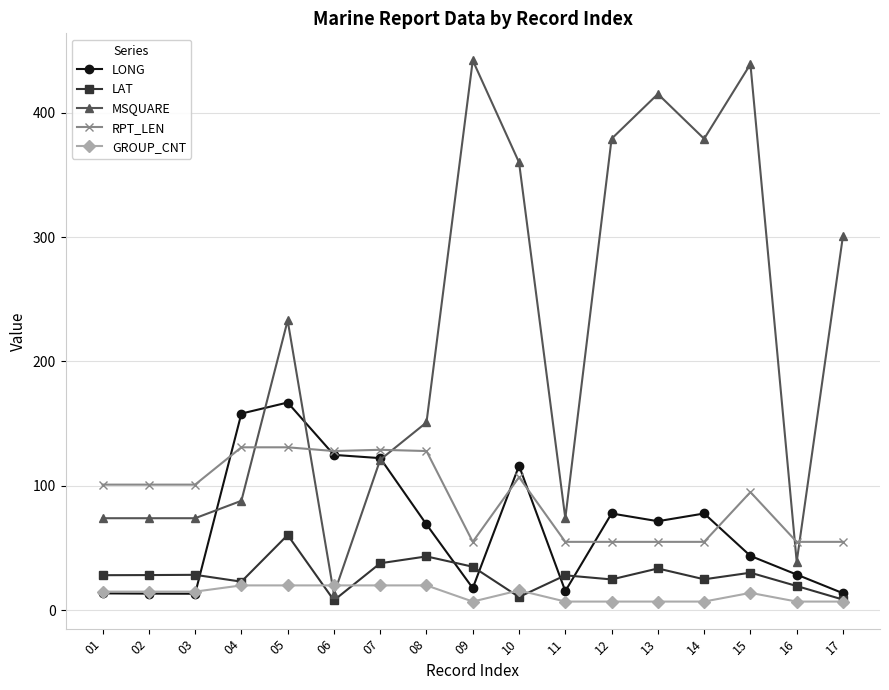

Is it true that RPT_LEN equals 101.0 at 01?

True